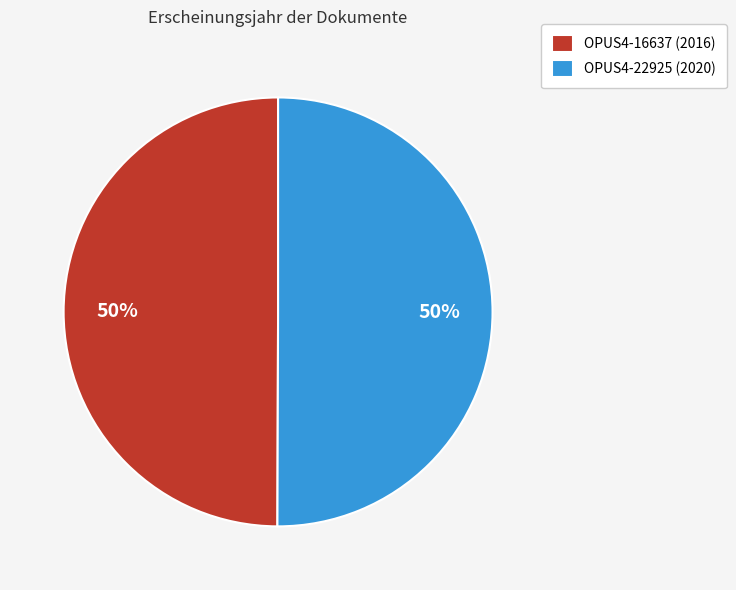

To the nearest percent, what percentage of the pie is OPUS4-22925 (2020)?

50%